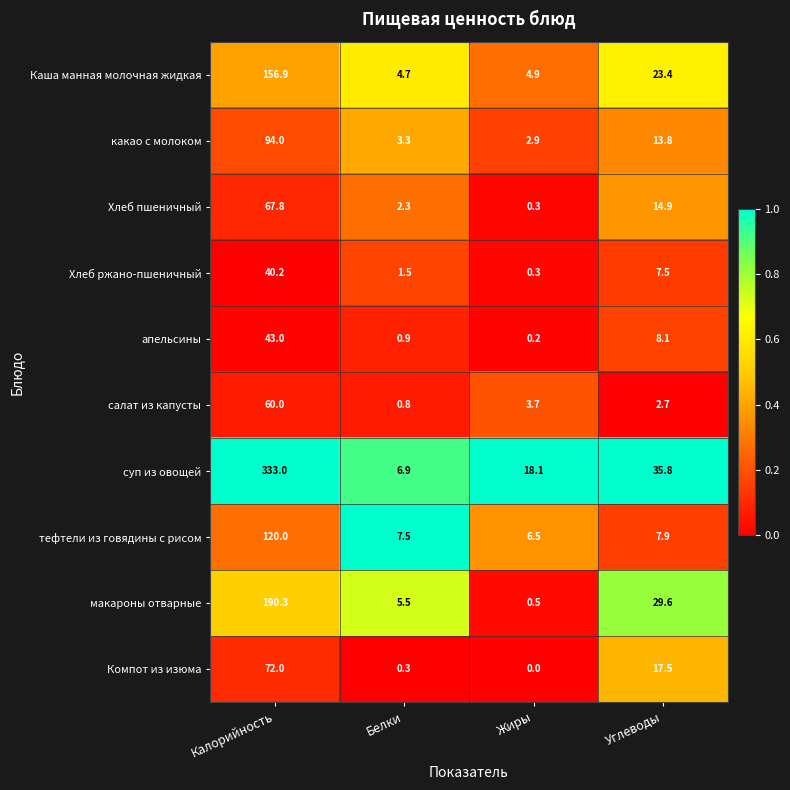

True or false: Хлеб пшеничный has a value of 88.9 at Калорийность.

False